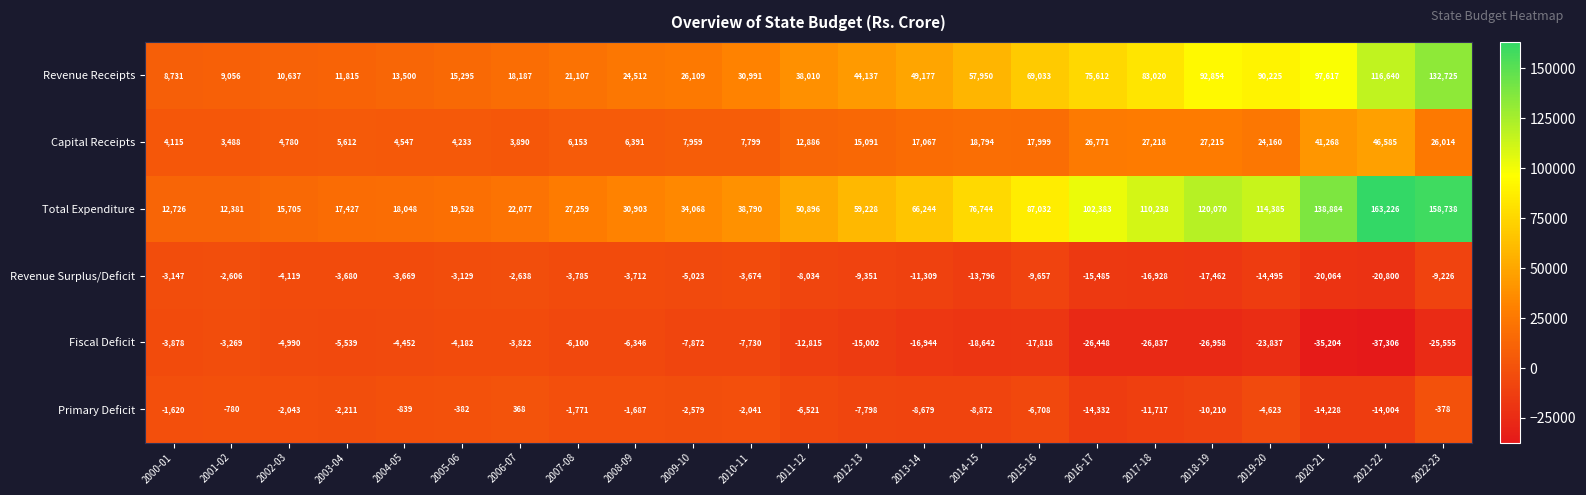

What is the difference between the highest and lowest values at 2011-12?

63711